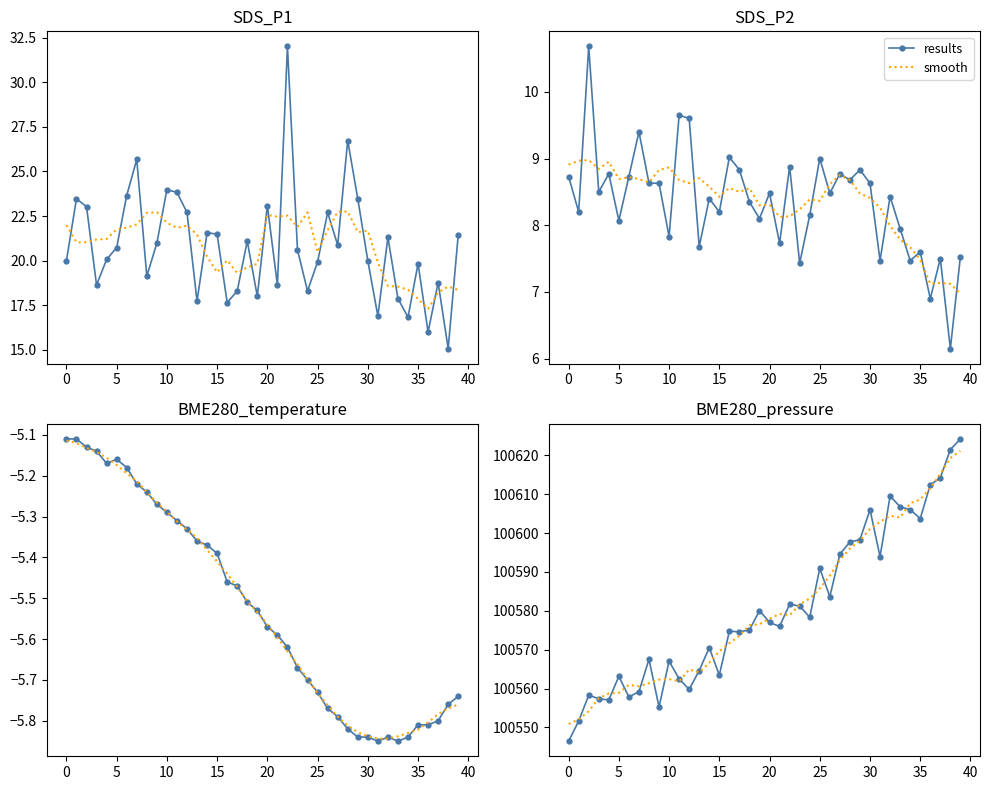

True or false: smooth has a value of 35237.1 at 36.

False